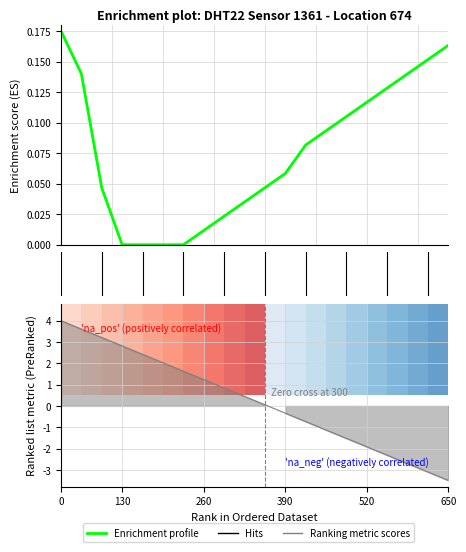

What is the average value of the Ranking metric scores series?

0.2